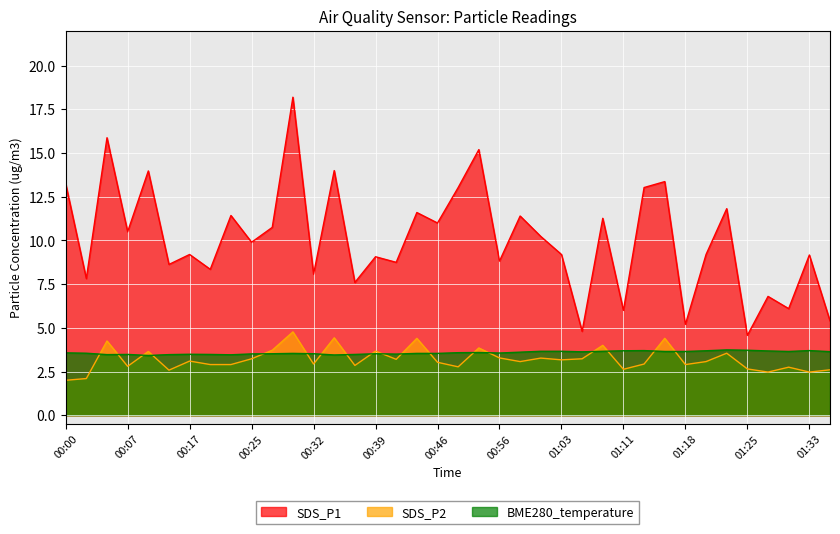

Read the BME280_temperature value at 01:11.

3.7